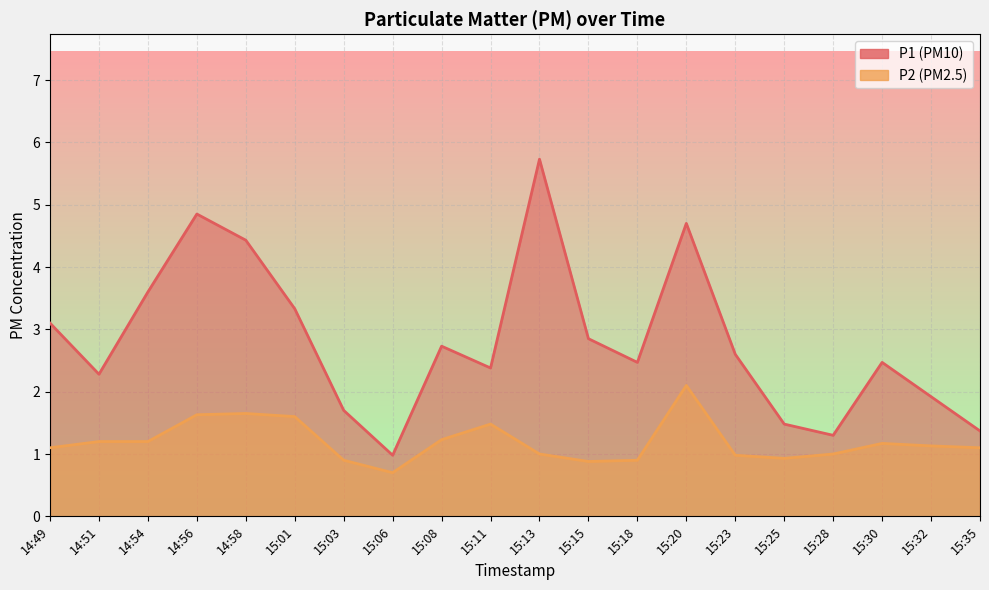

At which label does P2 first exceed 1?

14:49